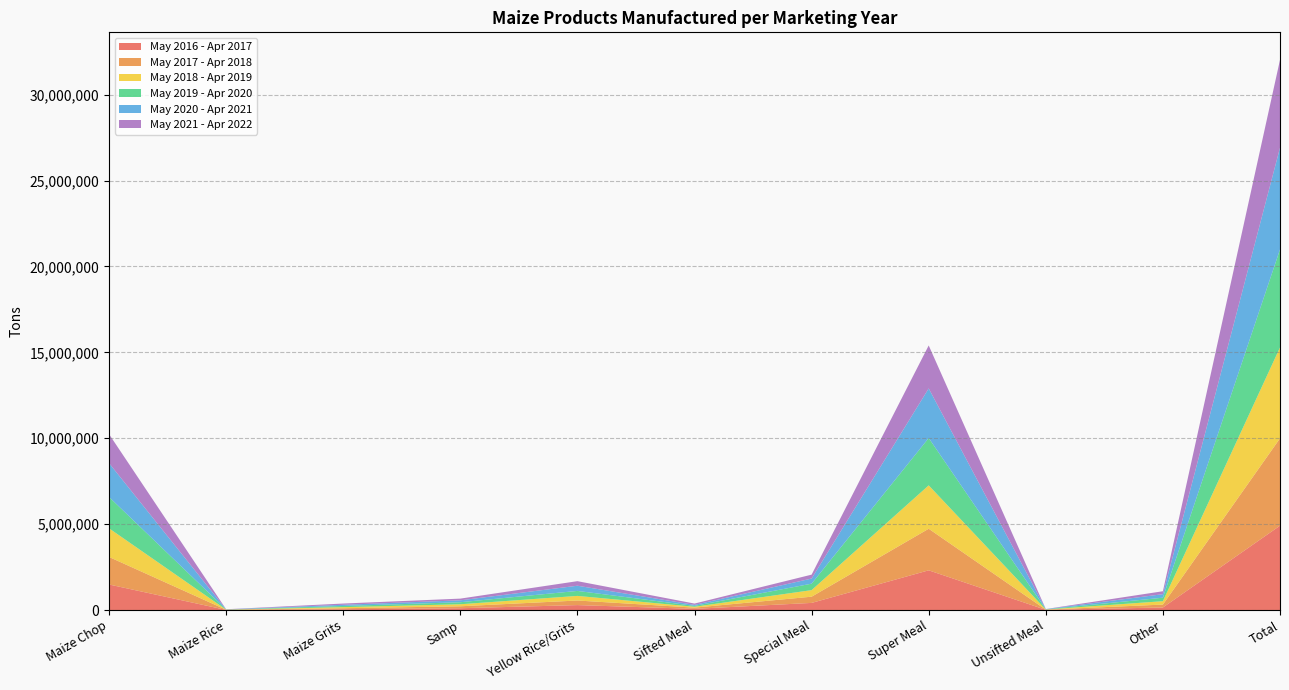

Reading right to left, extract all data points from this chart.

May 2016 - Apr 2017: Total=4911632	Other=150912	Unsifted Meal=13492	Super Meal=2313876	Special Meal=417431	Sifted Meal=71587	Yellow Rice/Grits=290388	Samp=107965	Maize Grits=47392	Maize Rice=8894	Maize Chop=1489695
May 2017 - Apr 2018: Total=5083186	Other=169628	Unsifted Meal=10378	Super Meal=2419789	Special Meal=361864	Sifted Meal=70911	Yellow Rice/Grits=266524	Samp=112676	Maize Grits=60423	Maize Rice=8727	Maize Chop=1602266
May 2018 - Apr 2019: Total=5289670	Other=198102	Unsifted Meal=8574	Super Meal=2524824	Special Meal=382035	Sifted Meal=50691	Yellow Rice/Grits=268369	Samp=118545	Maize Grits=62964	Maize Rice=8228	Maize Chop=1667338
May 2019 - Apr 2020: Total=5704223	Other=201906	Unsifted Meal=12545	Super Meal=2753492	Special Meal=375756	Sifted Meal=52205	Yellow Rice/Grits=290205	Samp=117573	Maize Grits=68251	Maize Rice=8476	Maize Chop=1823814
May 2020 - Apr 2021: Total=5919519	Other=205671	Unsifted Meal=9997	Super Meal=2887967	Special Meal=298907	Sifted Meal=57931	Yellow Rice/Grits=301905	Samp=110572	Maize Grits=69446	Maize Rice=7264	Maize Chop=1969859
May 2021 - Apr 2022: Total=5114116	Other=171052	Unsifted Meal=6230	Super Meal=2500823	Special Meal=226525	Sifted Meal=76186	Yellow Rice/Grits=265862	Samp=100109	Maize Grits=72527	Maize Rice=6589	Maize Chop=1688213